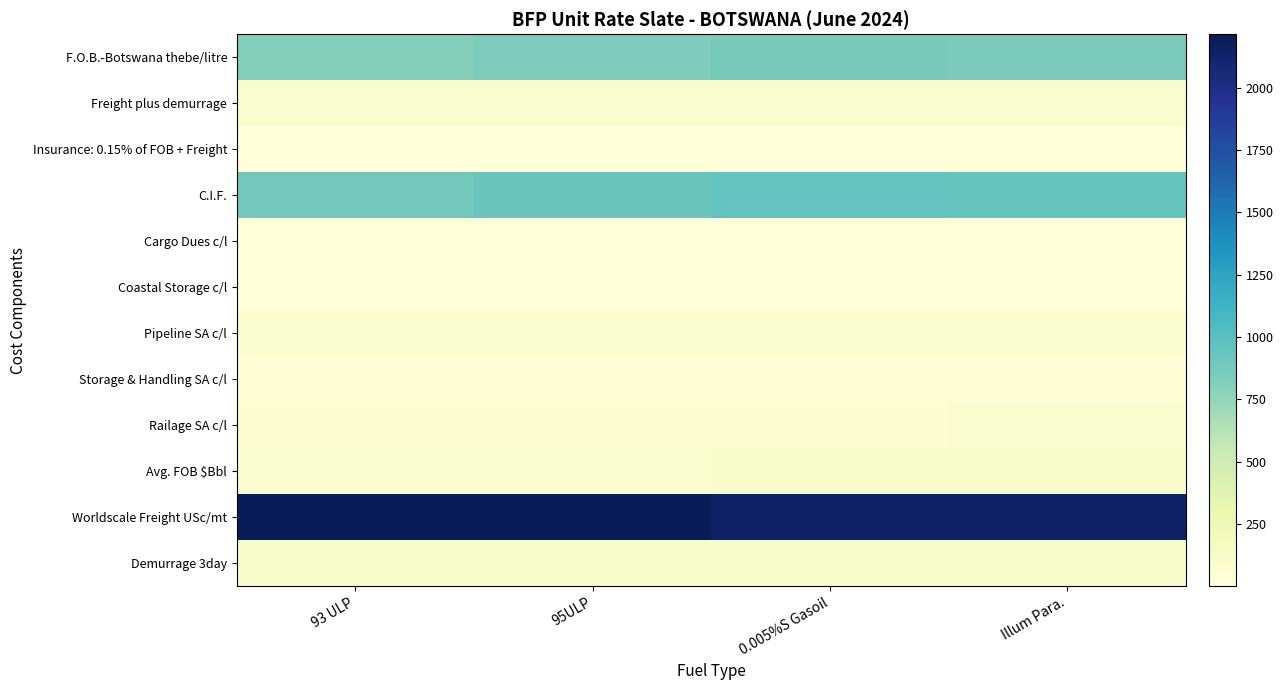

At which category is the sum across all series the highest?

Illum Para.